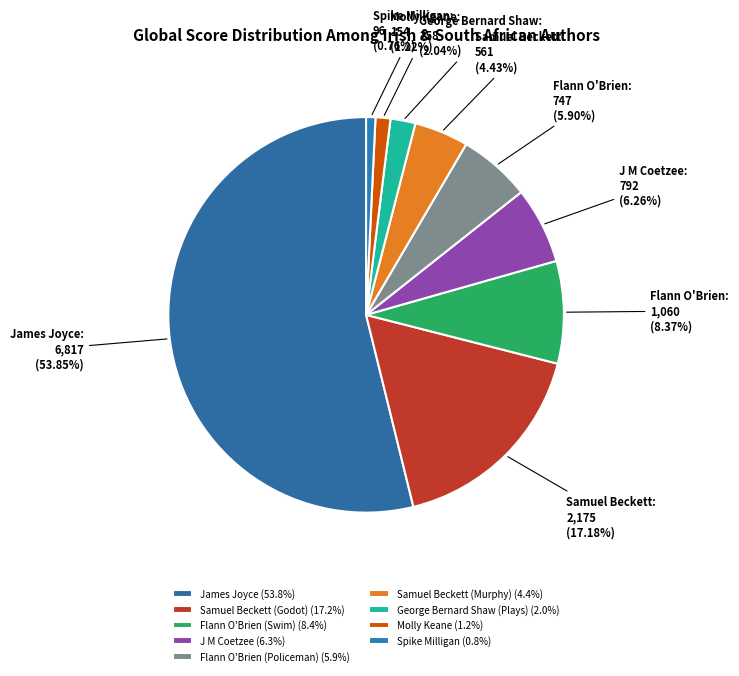

What is the total percentage of Flann O'Brien (Policeman) and Flann O'Brien (Swim)?

14.3%